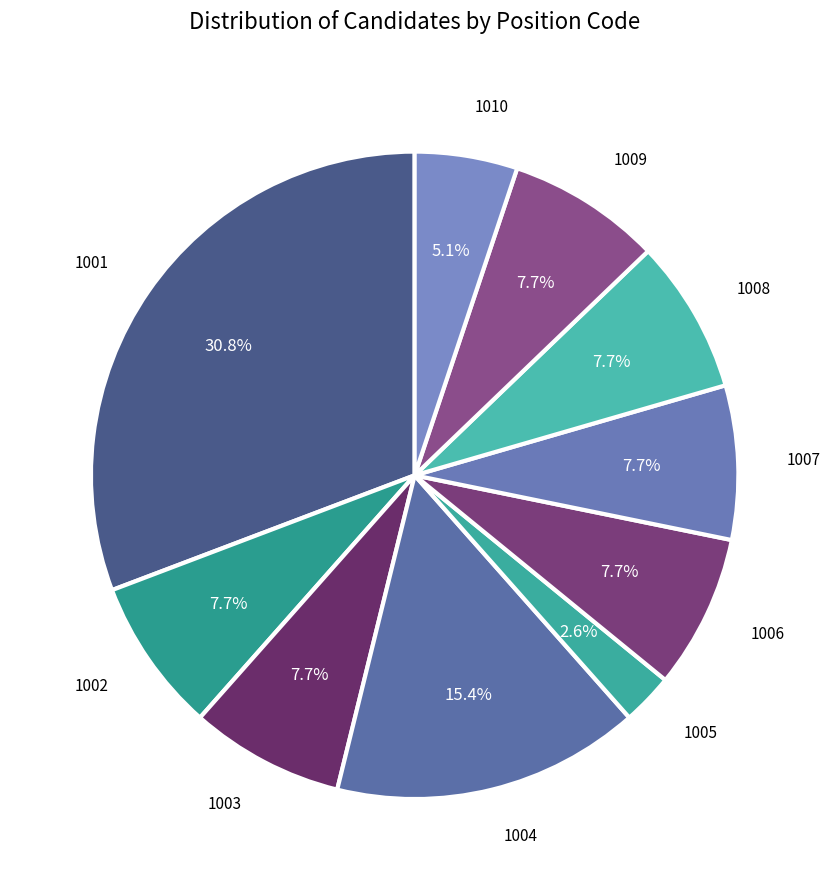

To the nearest percent, what is the difference between the largest and smallest slice percentages?

28%